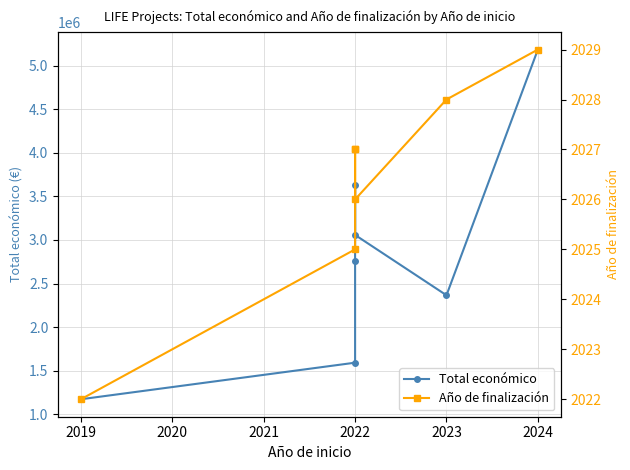

Between 2019 and 2023, which is larger?

2023